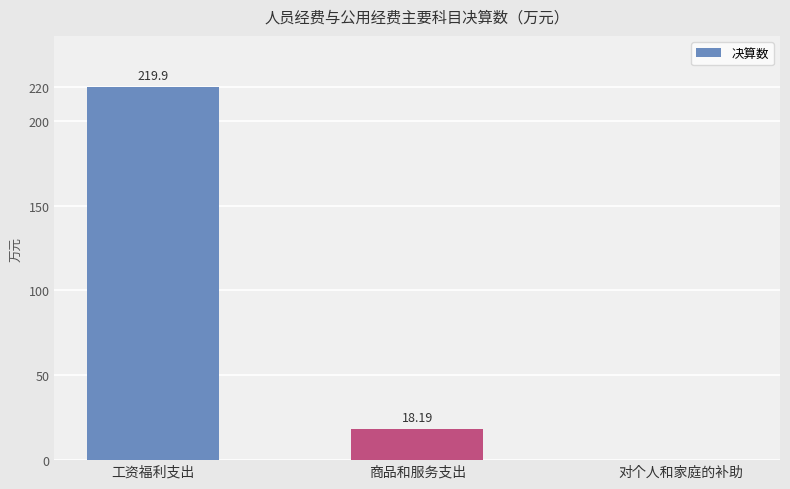

What is the sum of all values?

238.1